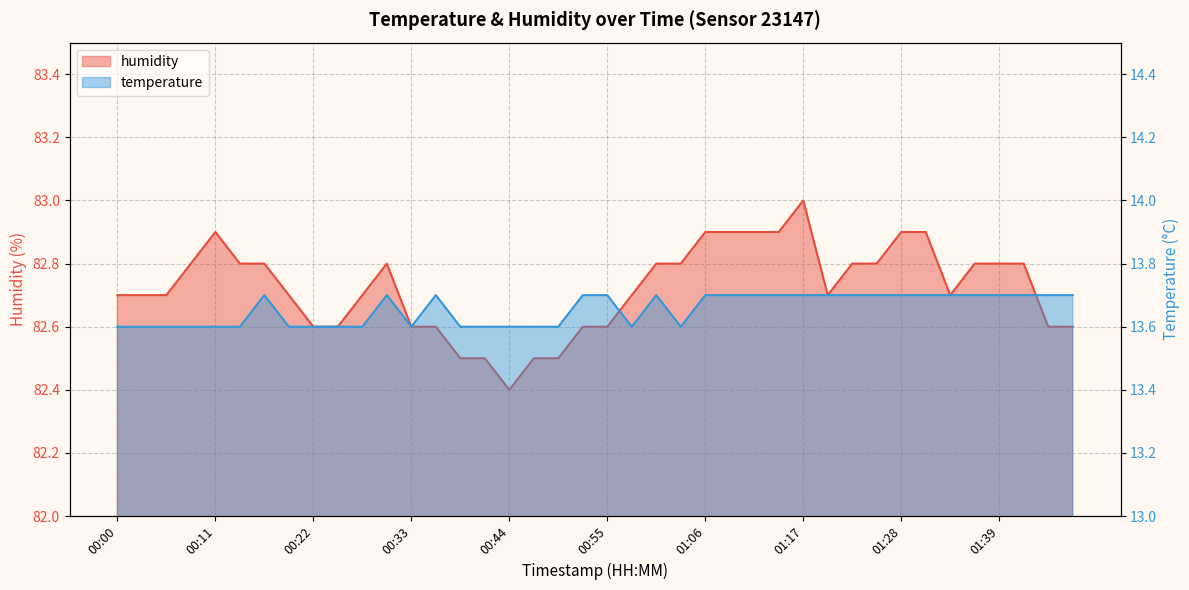

In humidity, how many points are higher than both neighbors (excluding endpoints)?

3